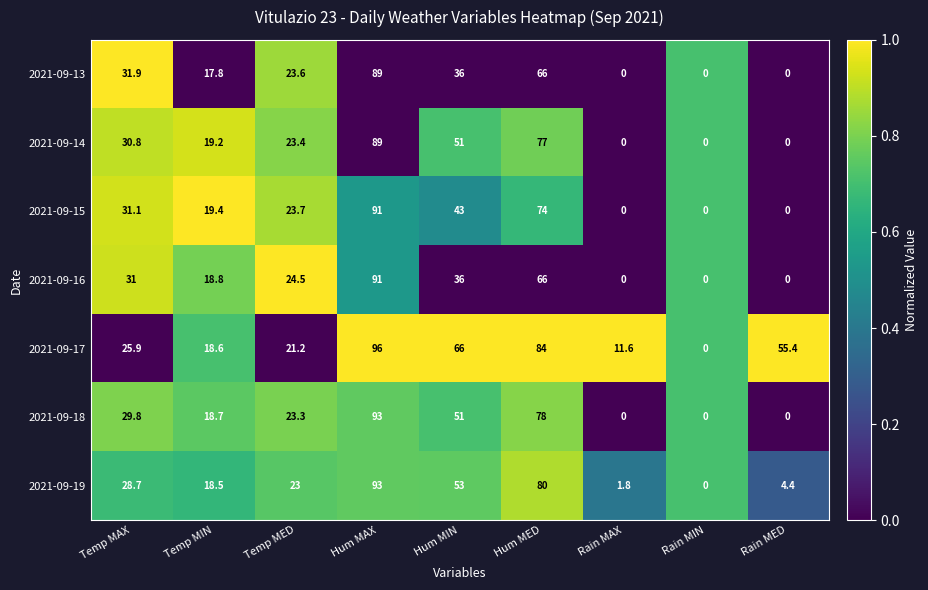

What is the difference between the 2021-09-13 values at Rain MAX and Hum MAX?

89.0